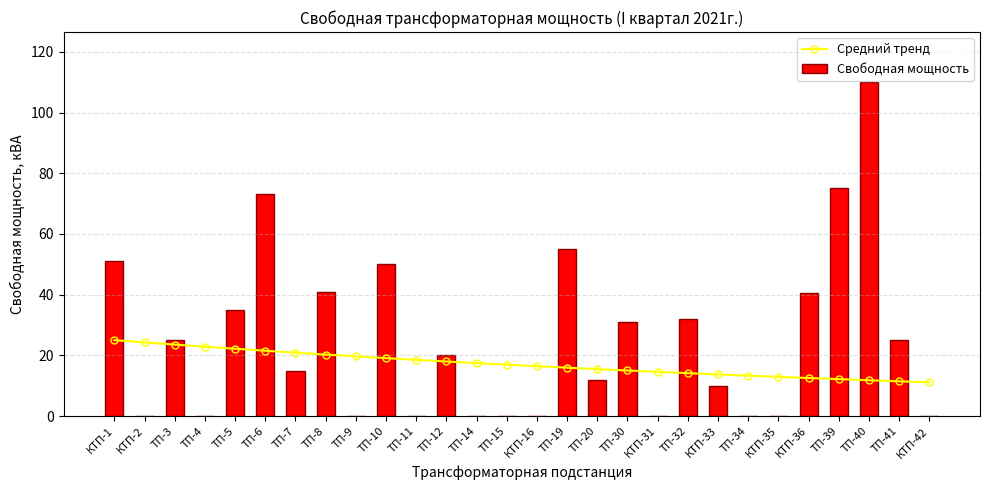

How many values in the Свободная мощность series exceed 20?

13